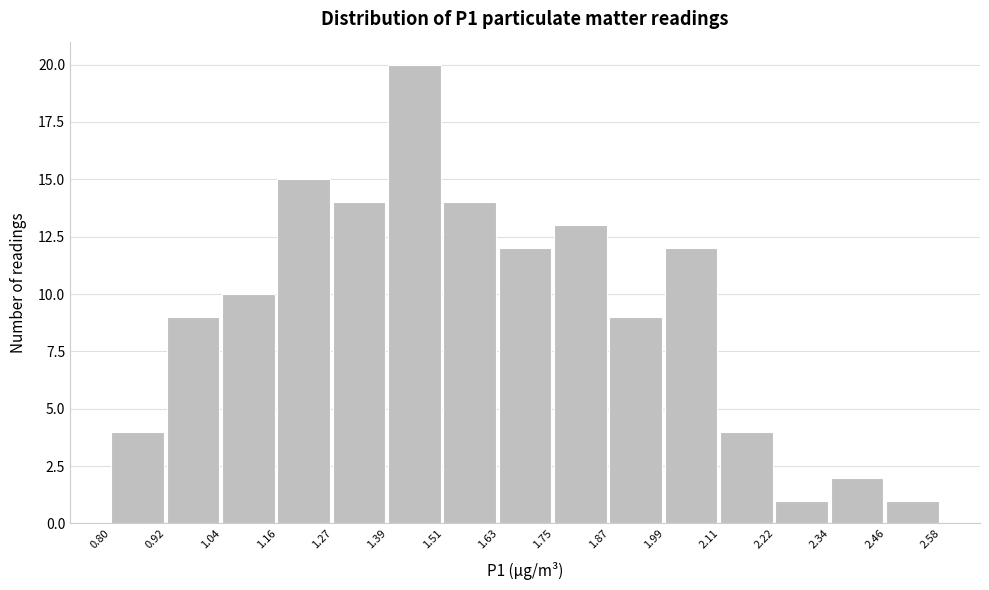

How tall is the bar that spans 1.27 to 1.39 on the x-axis? The values are not printed on the chart, so give them approximately, as read against the axis.

14